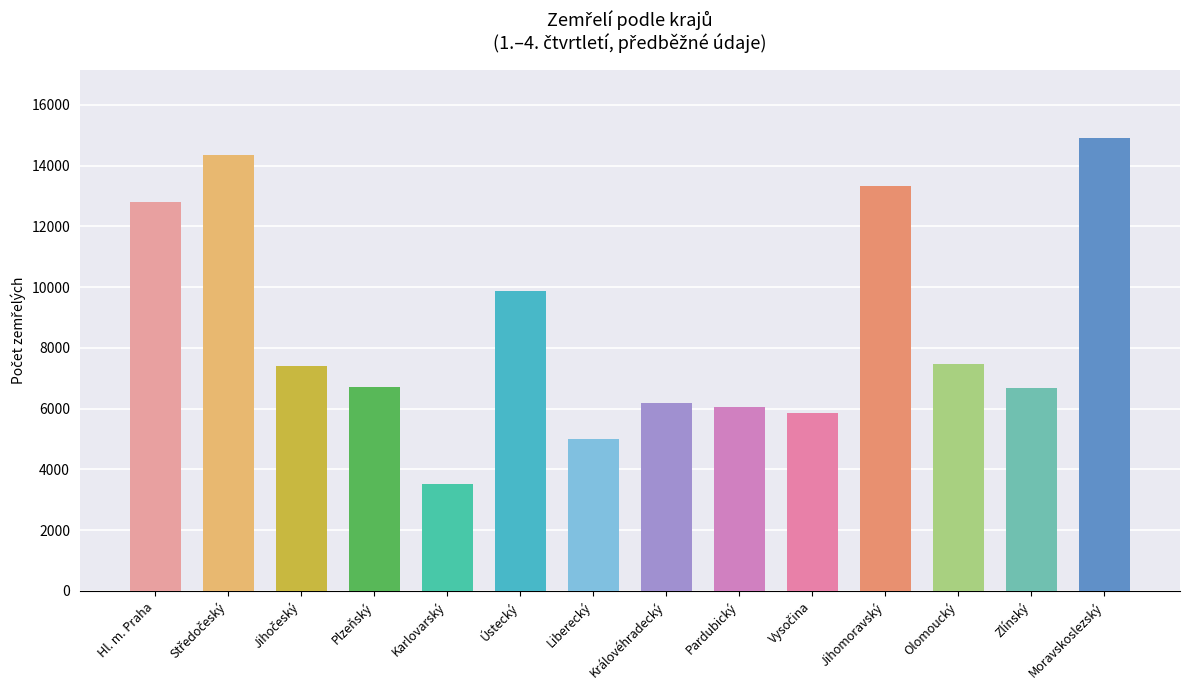

What is the label of the 13th bar from the left?

Zlínský